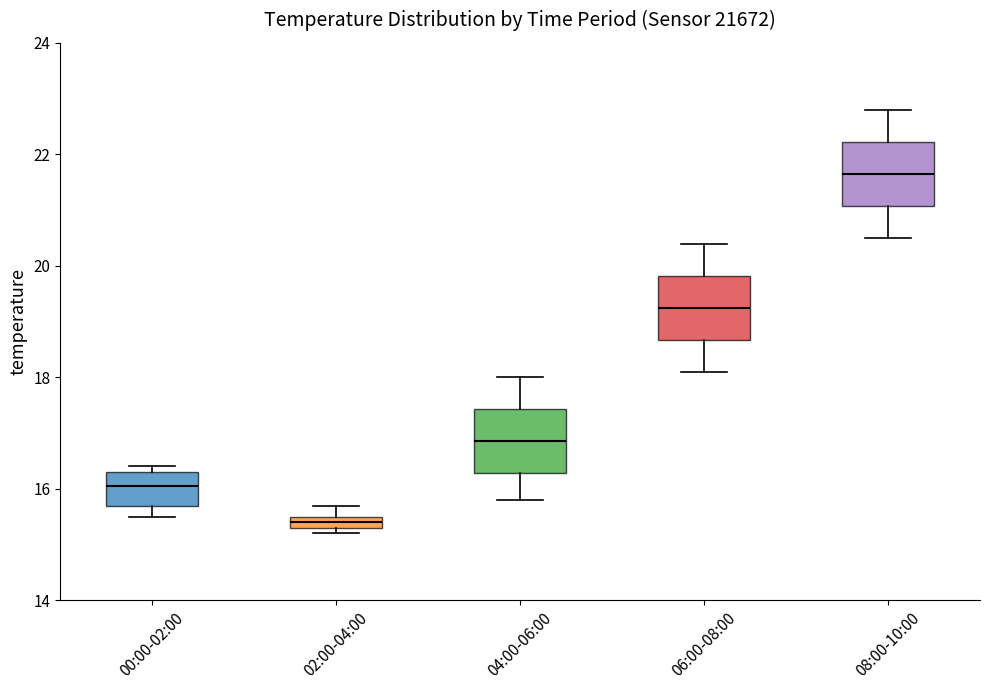

Which box's median line is the highest?

08:00-10:00